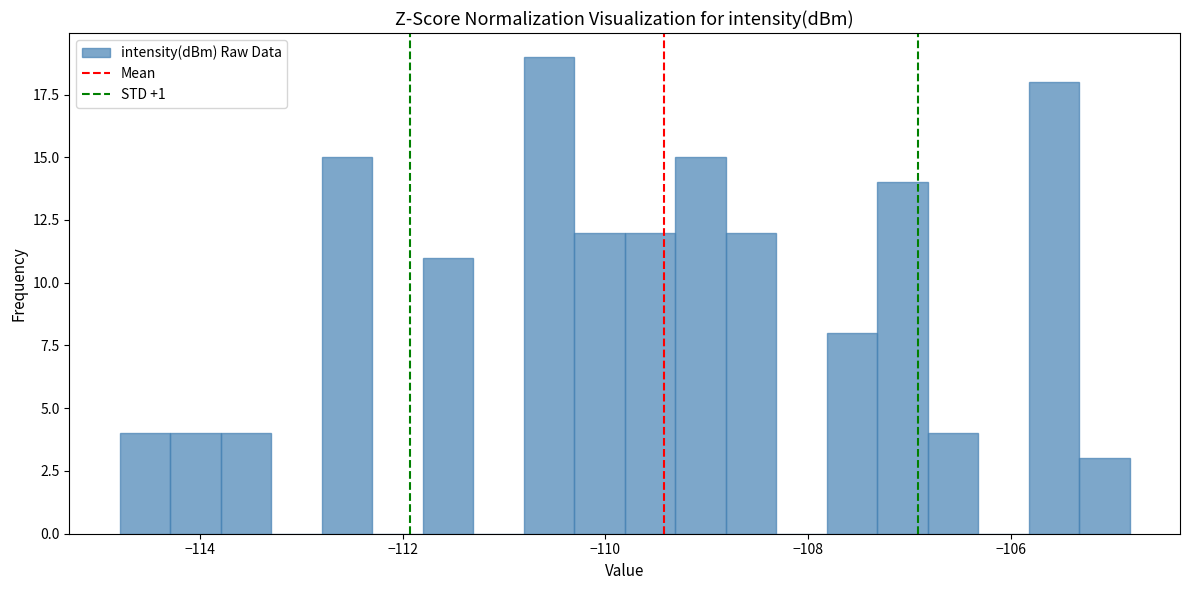

Read against the x-axis, roughly where is the centre of the tallest bar?

-110.6